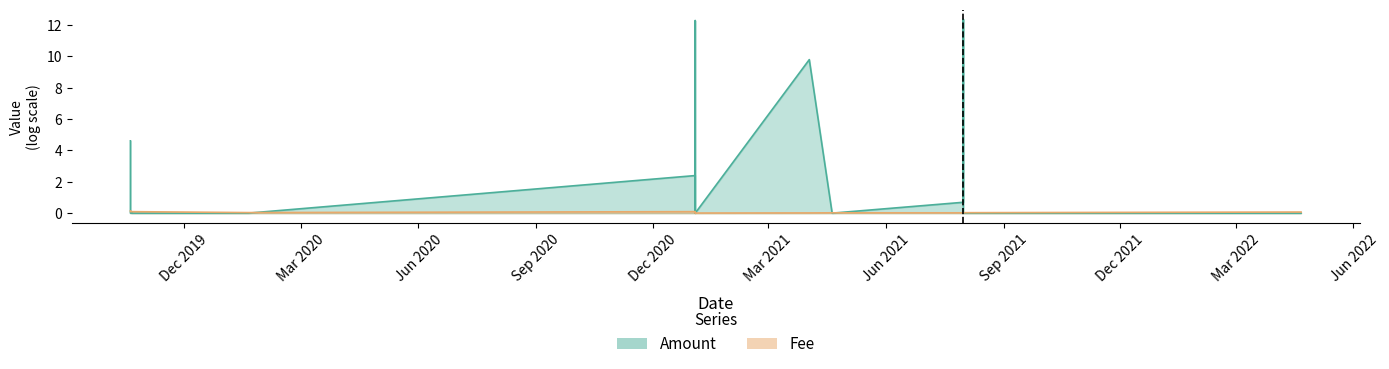

List the labels in order of value, smallest first.

2021-01-03 01:58:09, 2021-01-03 02:15:49, 2021-04-02 03:28:46, 2021-01-03 02:08:18, 2021-07-31 10:03:56, 2021-07-31 10:25:07, 2021-04-19 23:43:25, 2021-07-31 10:27:41, 2021-07-31 10:27:41, 2020-01-20 01:26:46, 2022-04-21 02:18:03, 2019-10-20 03:19:18, 2019-10-20 03:30:55, 2019-10-21 03:32:42, 2019-10-21 03:34:22, 2021-01-03 01:46:25, 2019-10-20 03:04:06